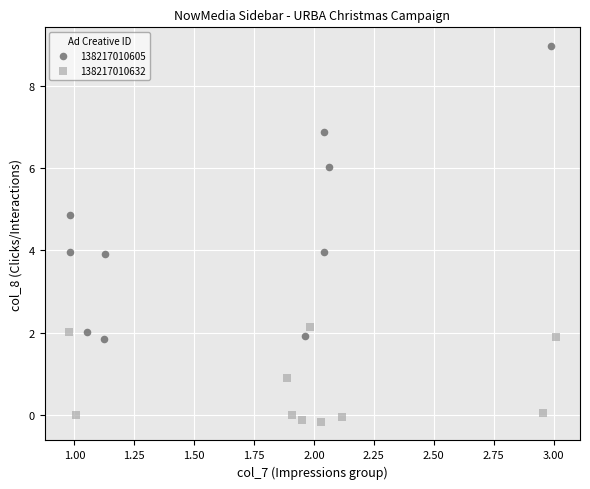

Which series has the widest spread of Y values?

138217010605